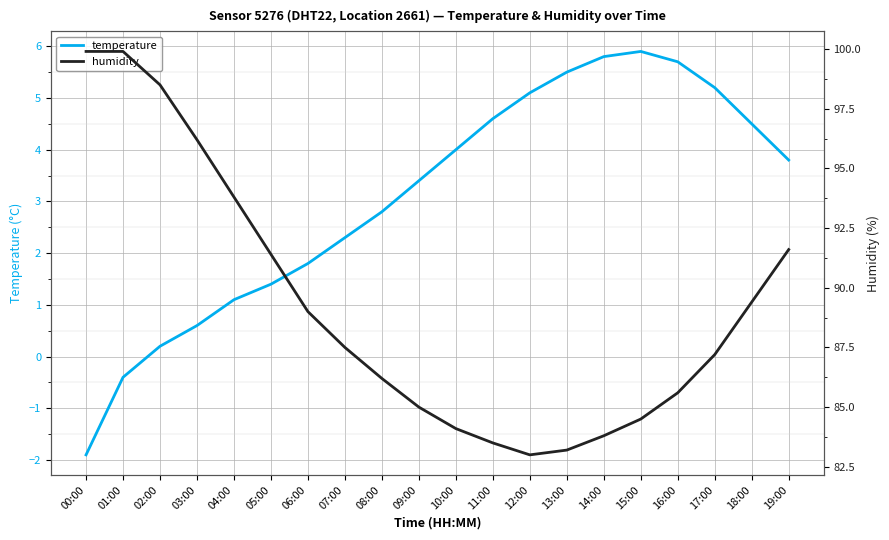

What is the difference between the maximum and second lowest values in the humidity series?

16.7